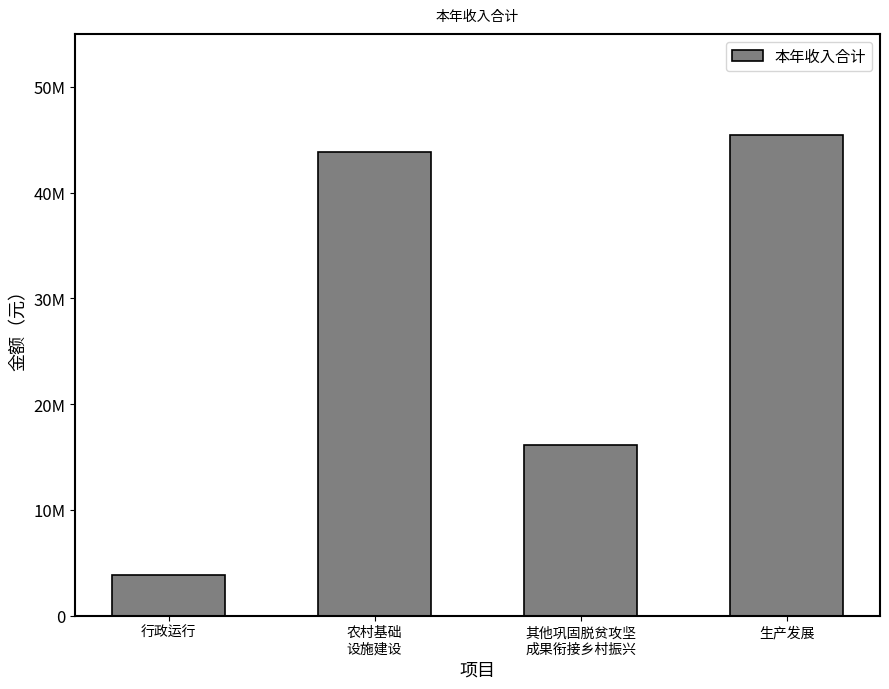

What is the ratio of the value at 生产发展 to the value at 其他巩固脱贫攻坚
成果衔接乡村振兴?

2.8